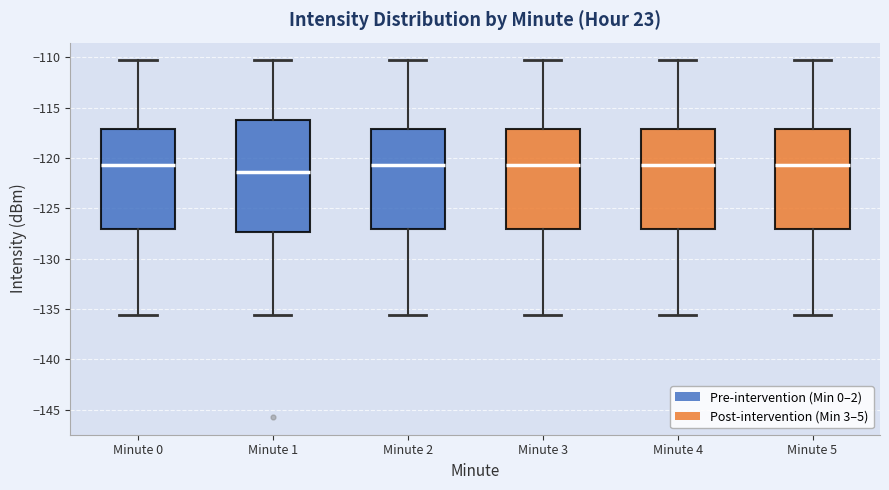

Which box's median line is the lowest?

Minute 1